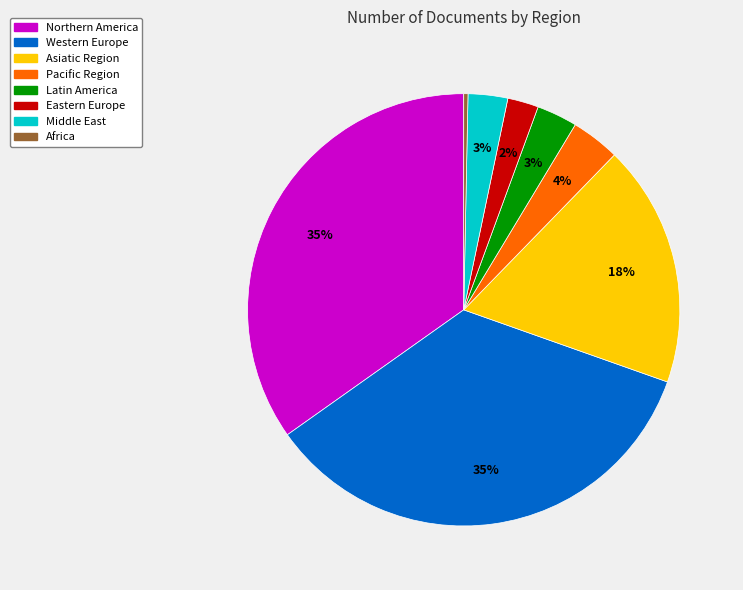

Does any single category account for the majority?

No